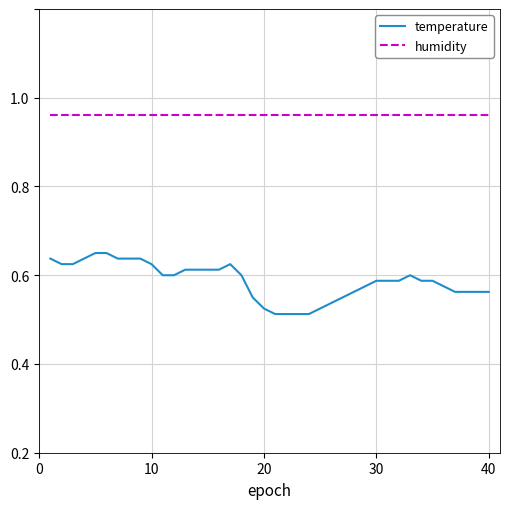

Is this an area chart (filled region under the line)?

No